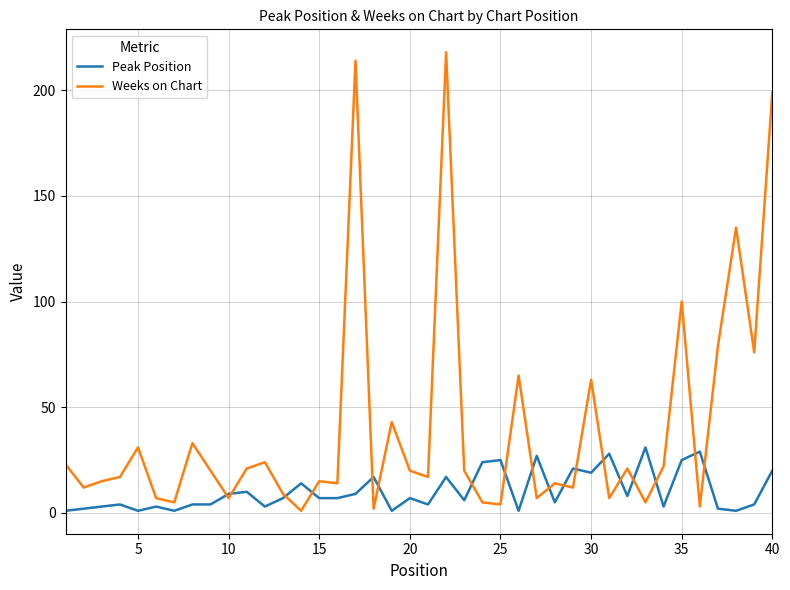

Which series has the widest spread of values?

Weeks on Chart